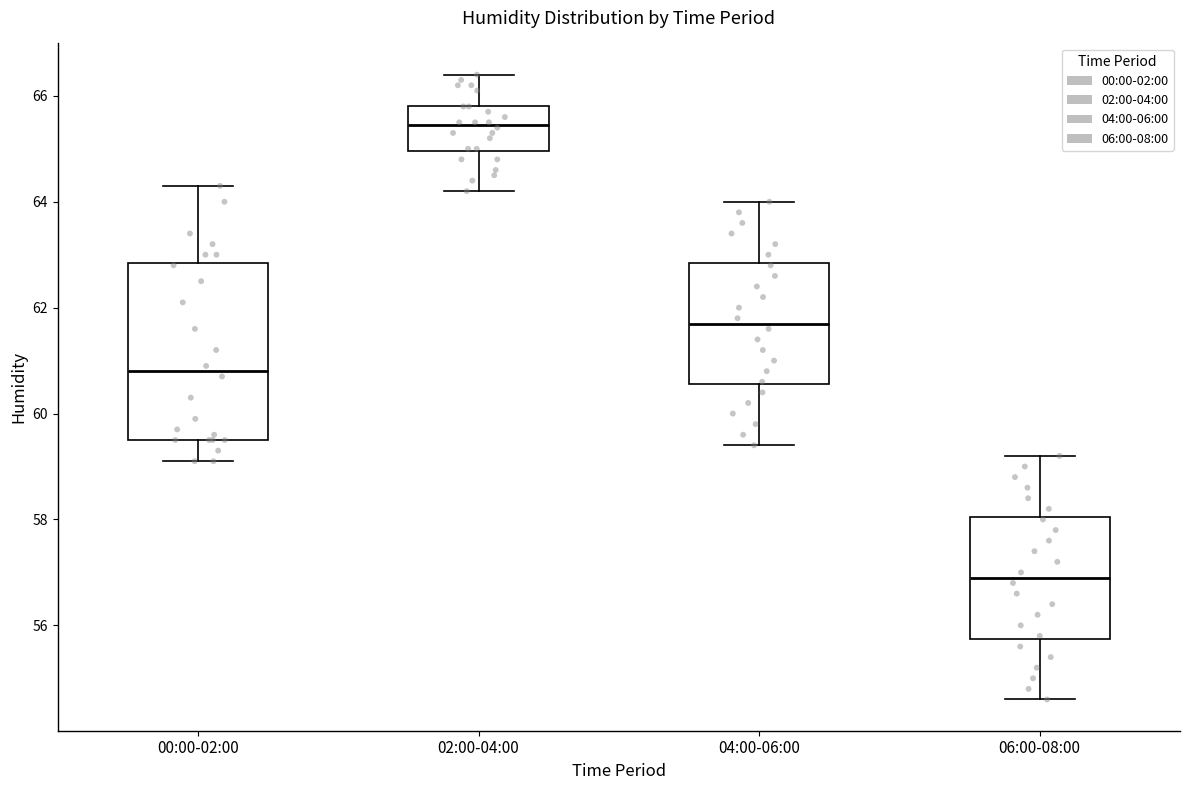

Which box is the tallest, from its lower edge to its upper edge?

00:00-02:00